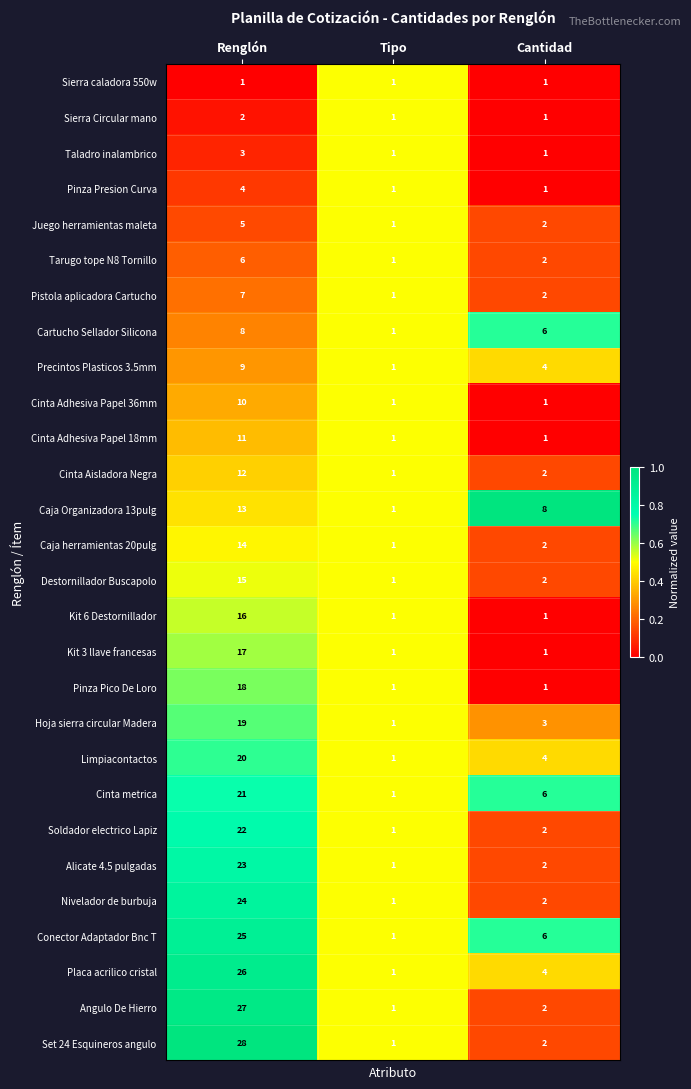

What is the total value across all series at Renglón?

406